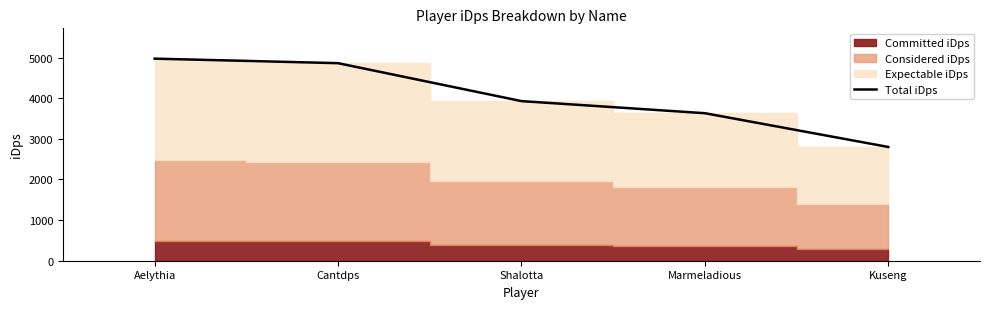

The value at Kuseng is 2800.9. True or false?

True